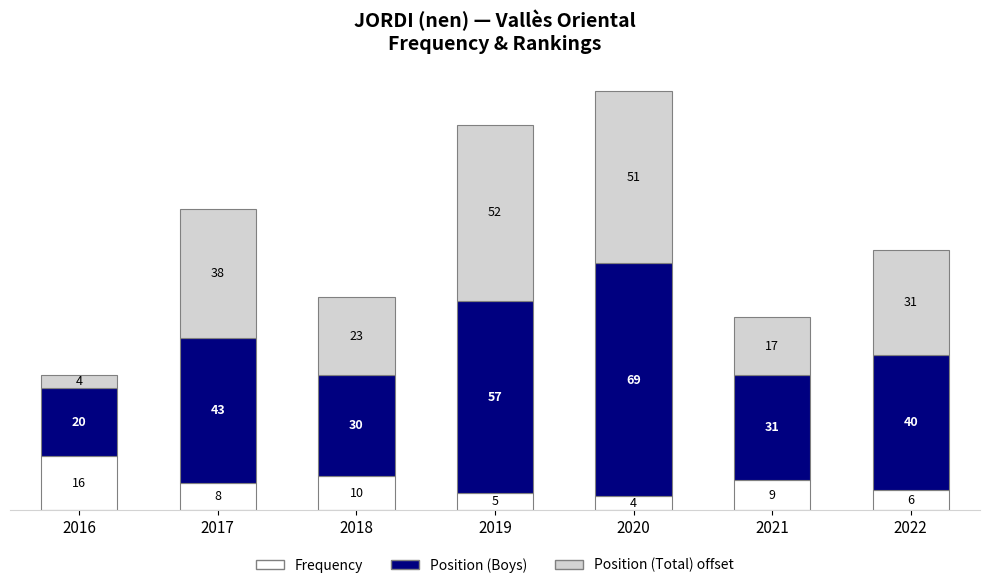

Where is Frequency nearest to the value 10?

2018